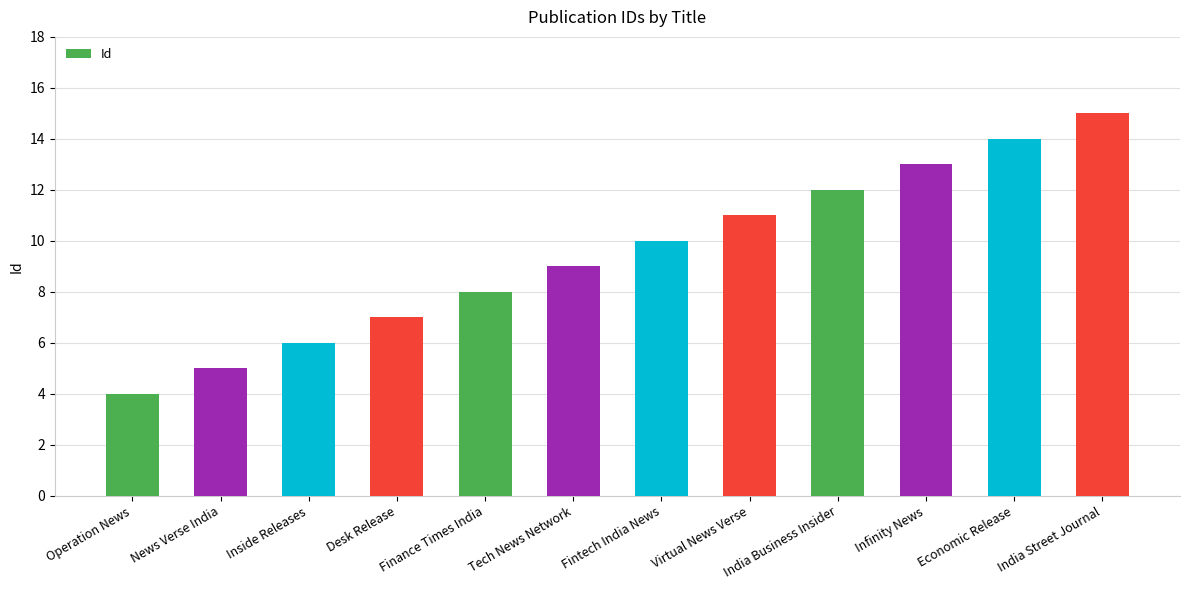

How many bars are there in total?

12